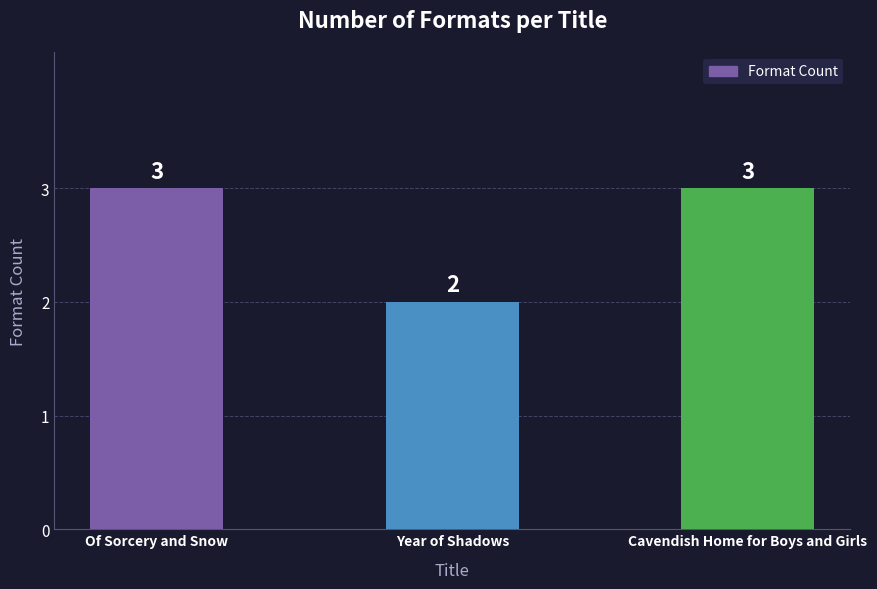

Is it true that the value at Year of Shadows is 1?

False